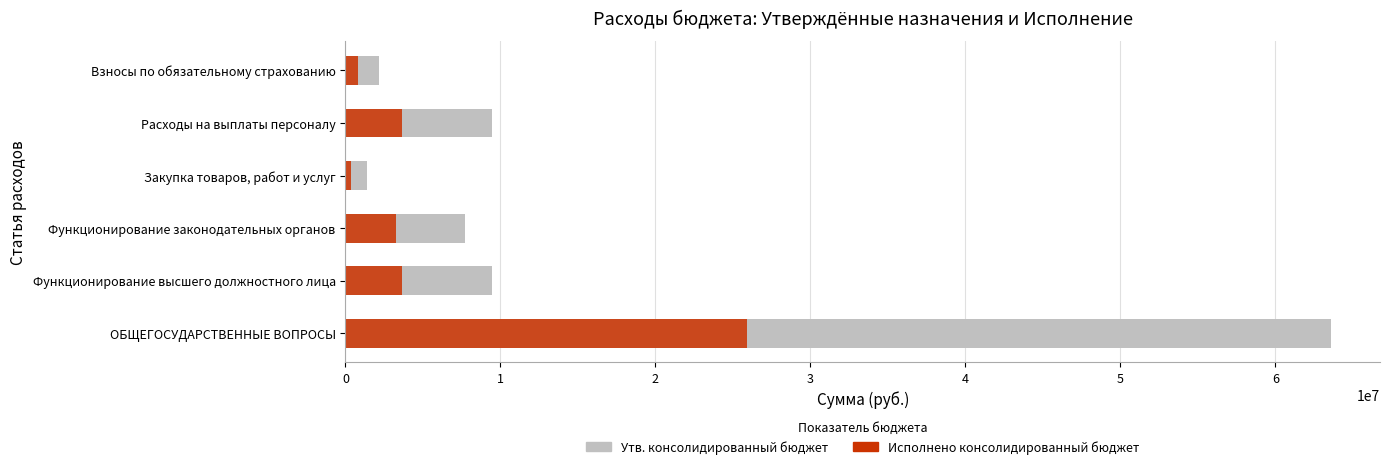

The Утв. консолидированный бюджет series shows 676923.0 at Закупка товаров, работ и услуг. True or false?

False